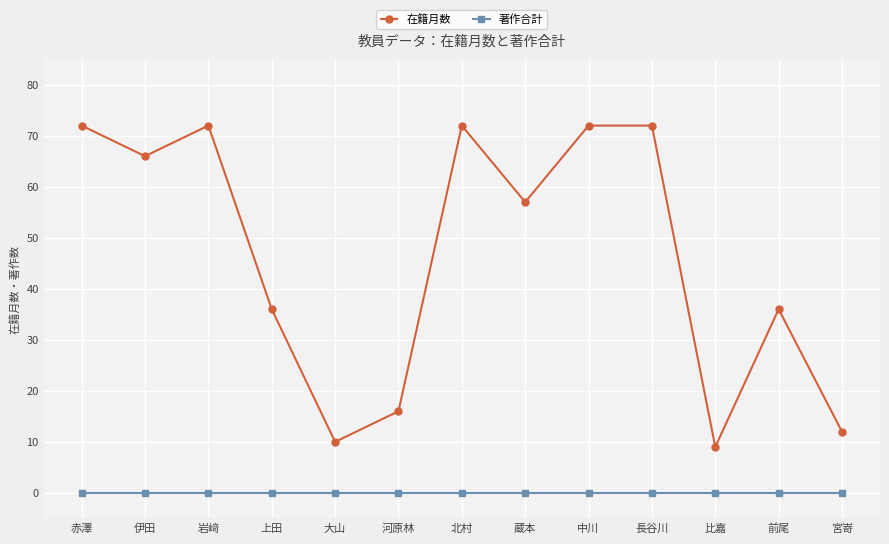

The 在籍月数 series shows 111 at 中川. True or false?

False